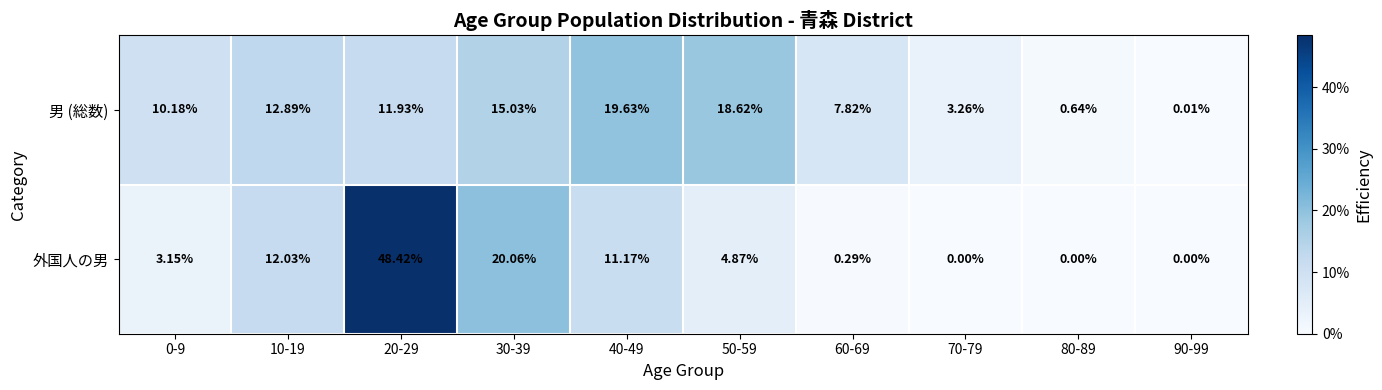

List the series in order of their peak value, lowest first.

男 (総数), 外国人の男